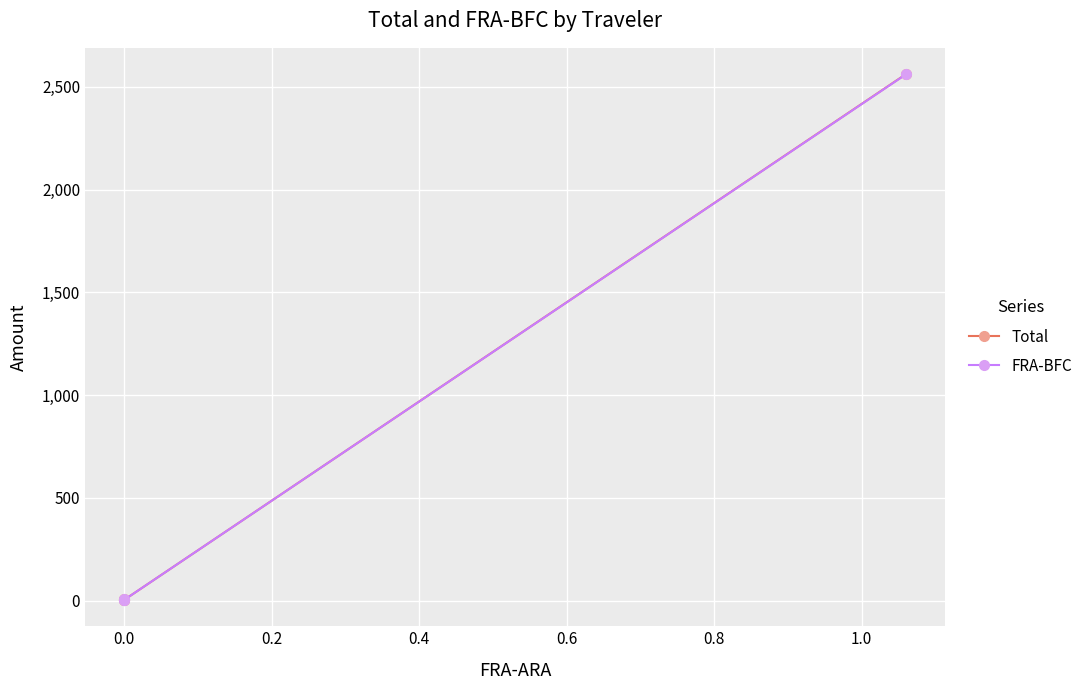

List the series in order of their overall mean, highest first.

Total, FRA-BFC